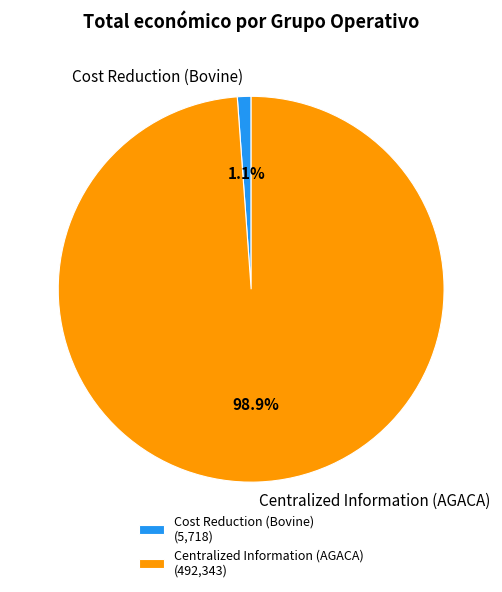

How many segments does this pie chart have?

2